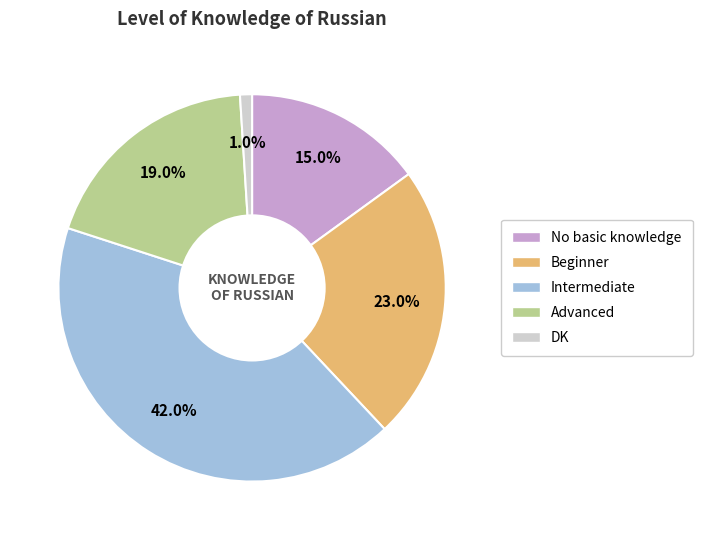

Rank the categories by value from highest to lowest.

Intermediate, Beginner, Advanced, No basic knowledge, DK